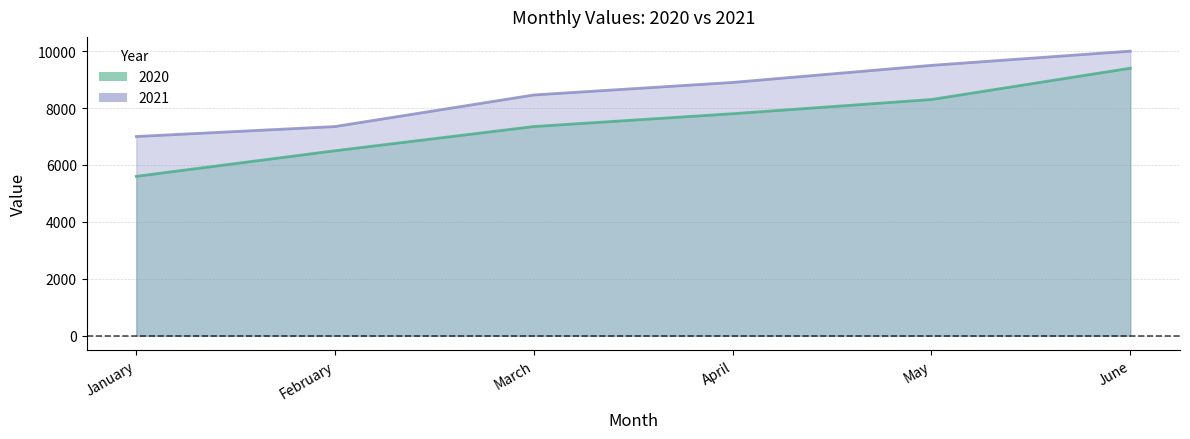

Is the value of 2021 at June greater than the value of 2020 at March?

Yes